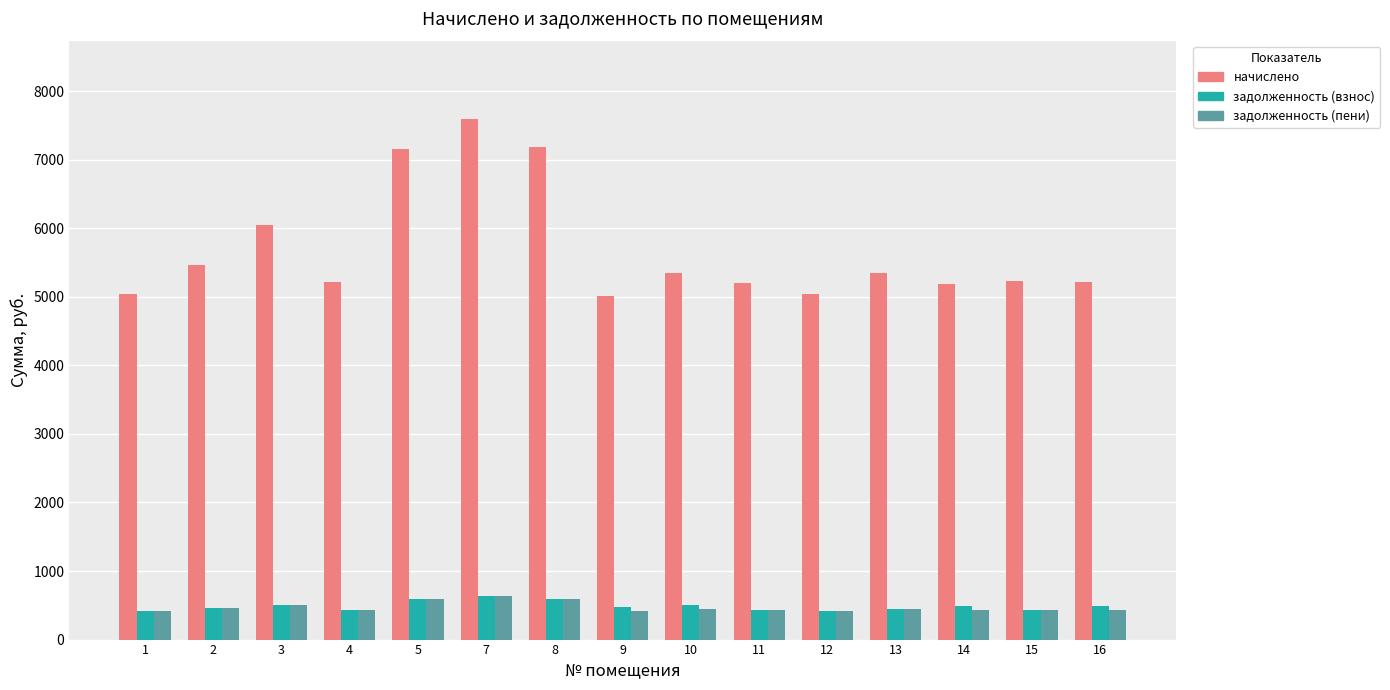

What is the difference between the highest and lowest values at 13?

4895.9